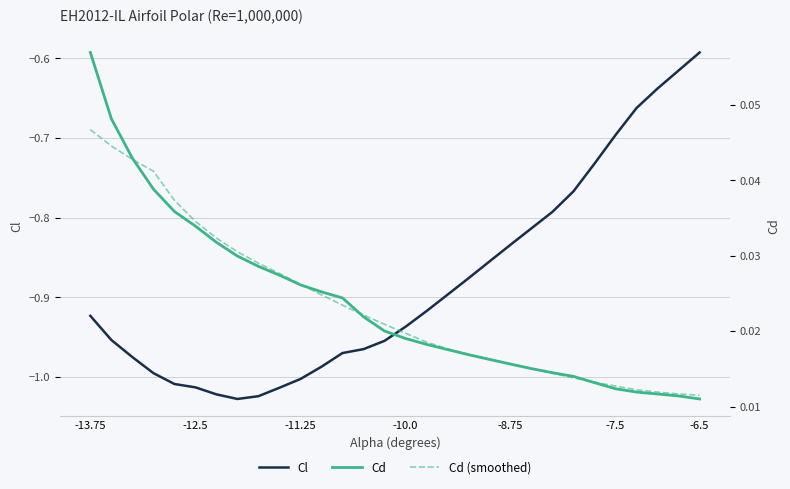

At which label is Cl closest to 0?

-6.5